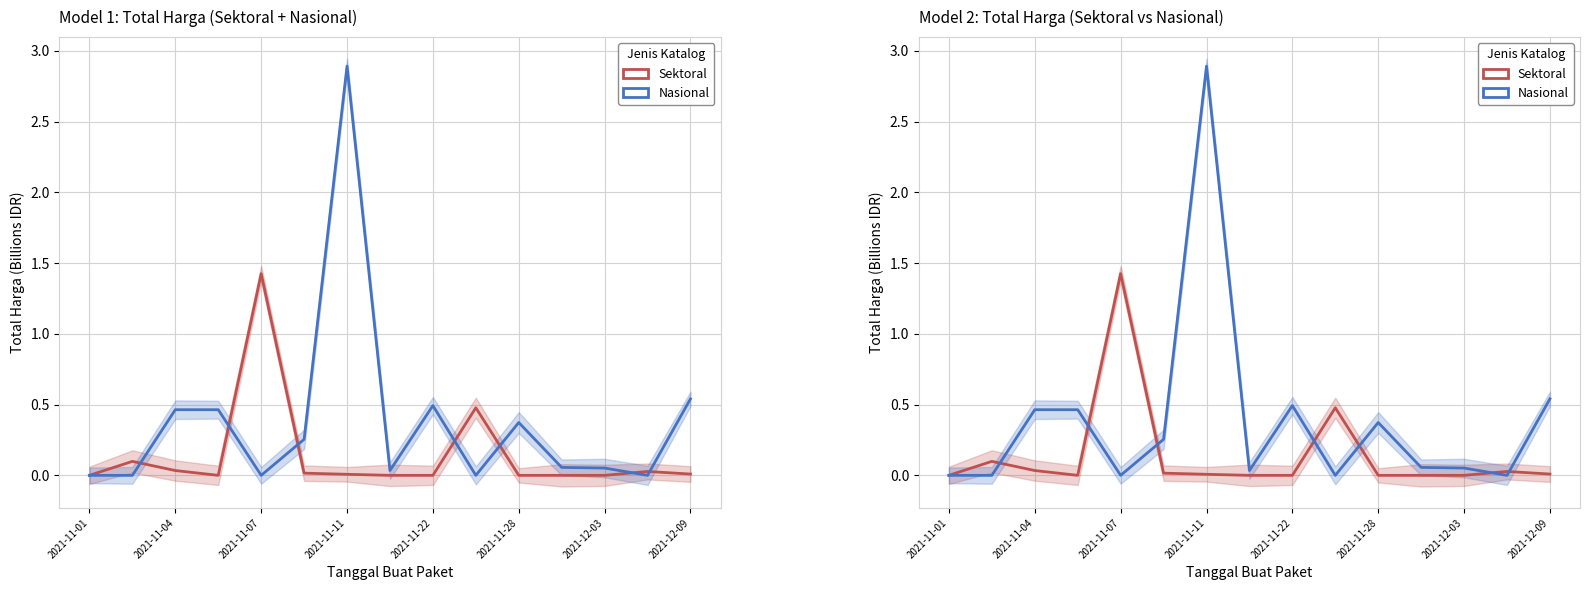

Which series has the widest spread of values?

Total Harga (Nasional)